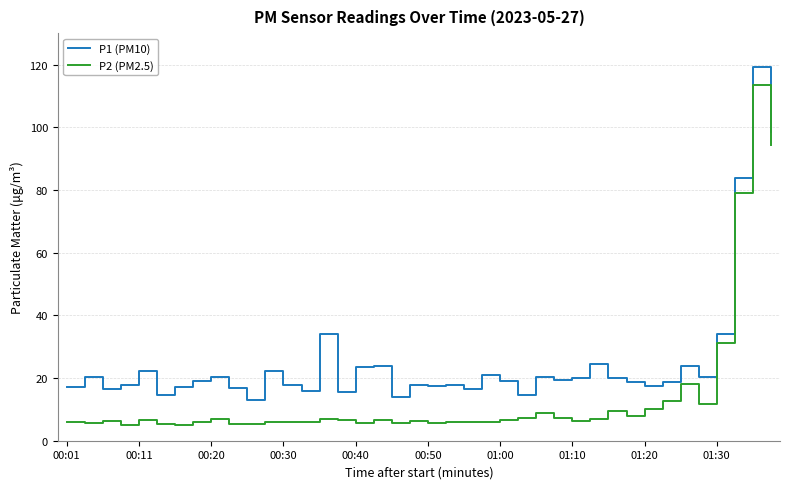

What is the highest value of the P2 (PM2.5) series?

113.5